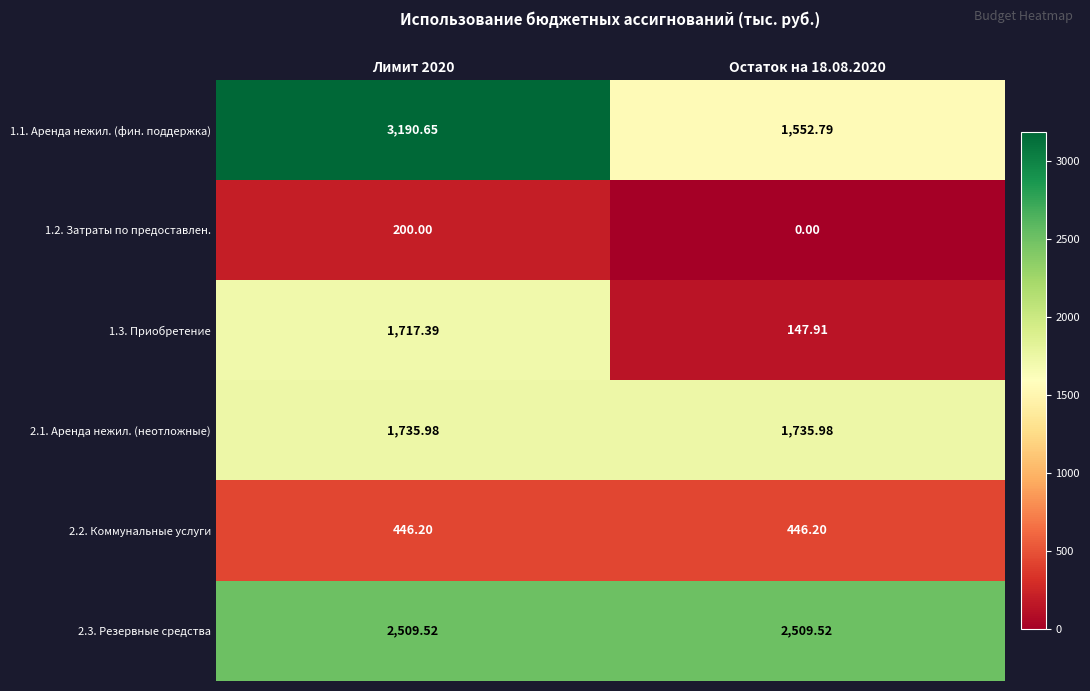

Is the value of 1.3. Приобретение at Лимит 2020 greater than the value of 2.3. Резервные средства at Лимит 2020?

No